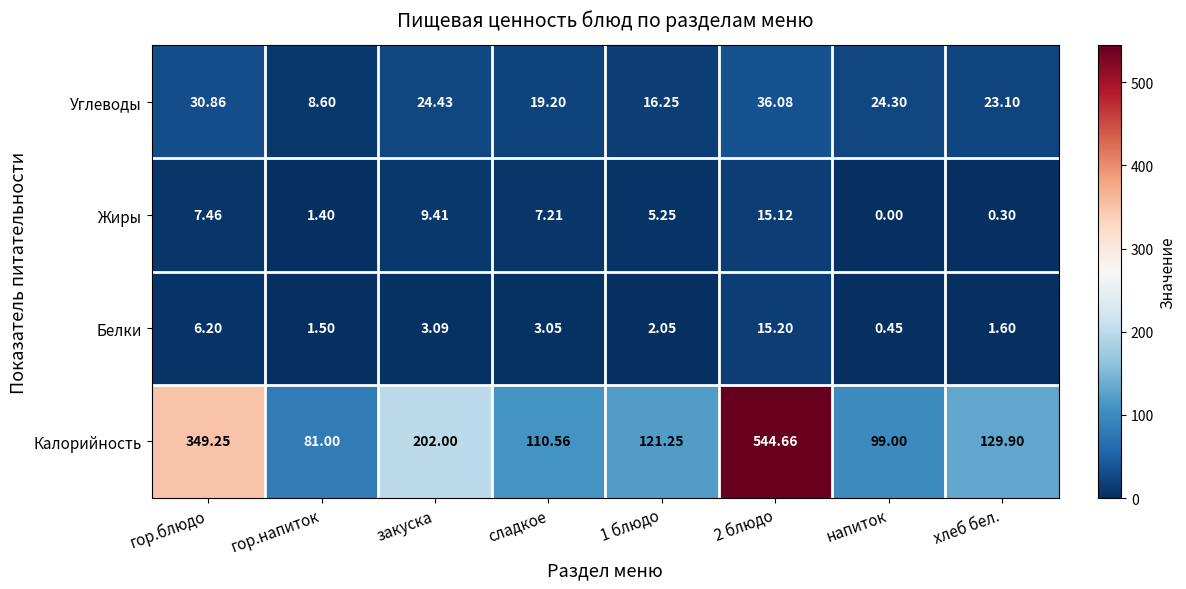

Where does the Белки series first go above 3?

гор.блюдо